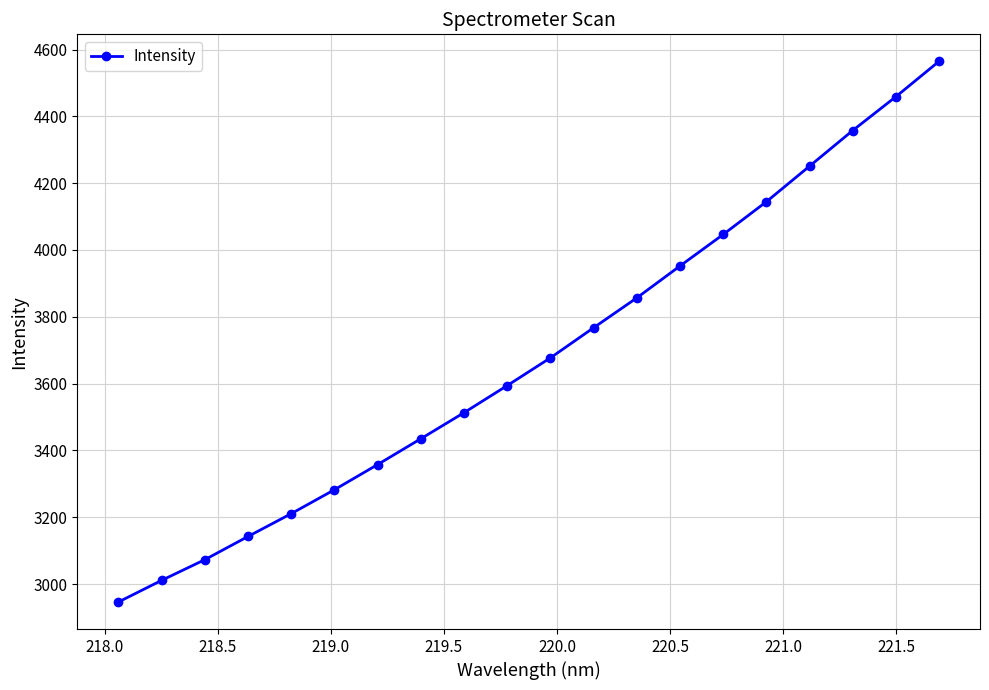

What is the smallest value displayed?

2946.2